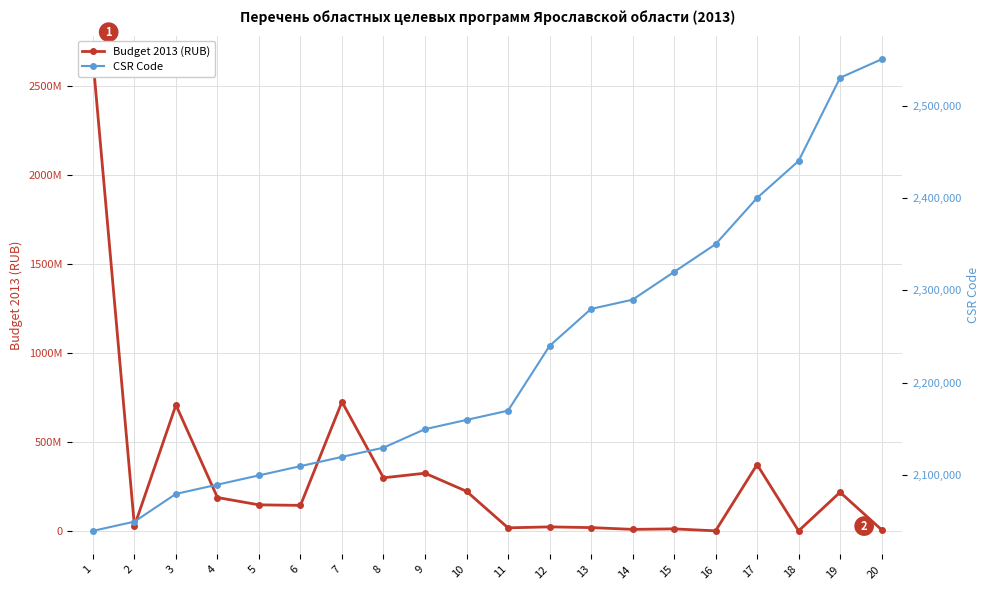

Rank the series by their average value, from highest to lowest.

Budget 2013 (RUB), CSR Code